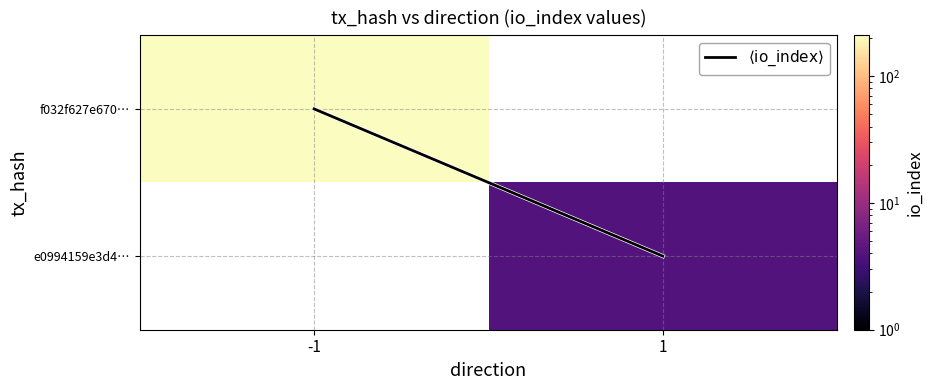

Between -1 and 1, which series saw the biggest shift?

$\langle\mathrm{io\_index}\rangle$